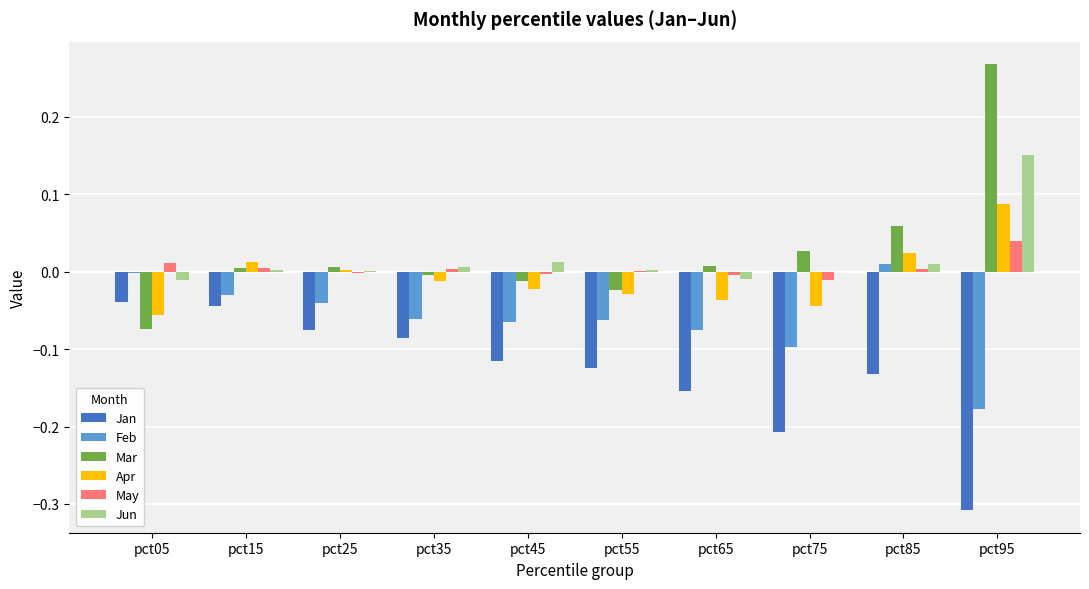

Which series changed the most between pct15 and pct65?

Jan